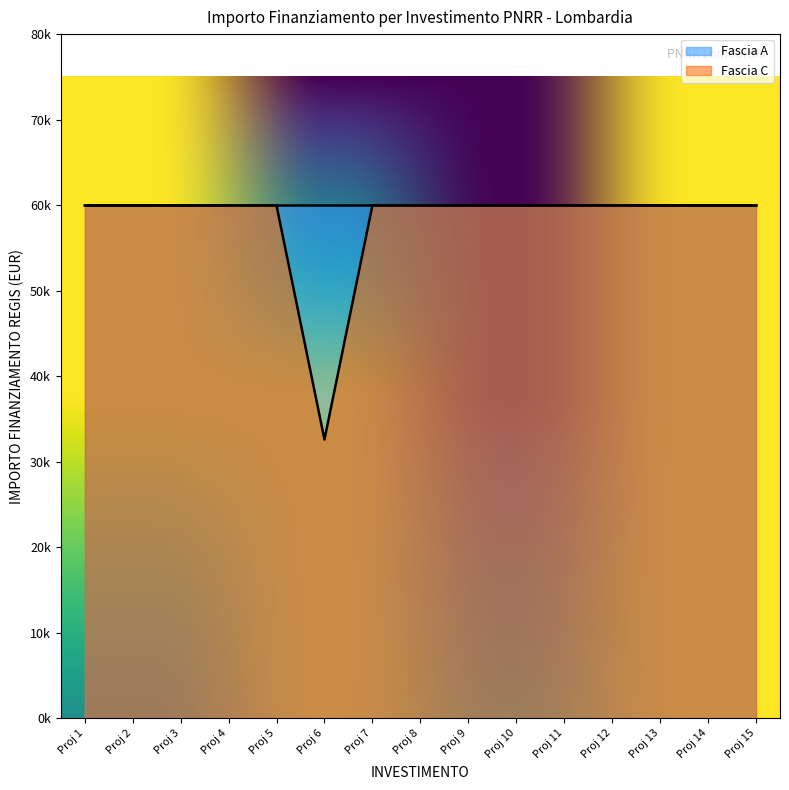

What is the sum of all values?

872113